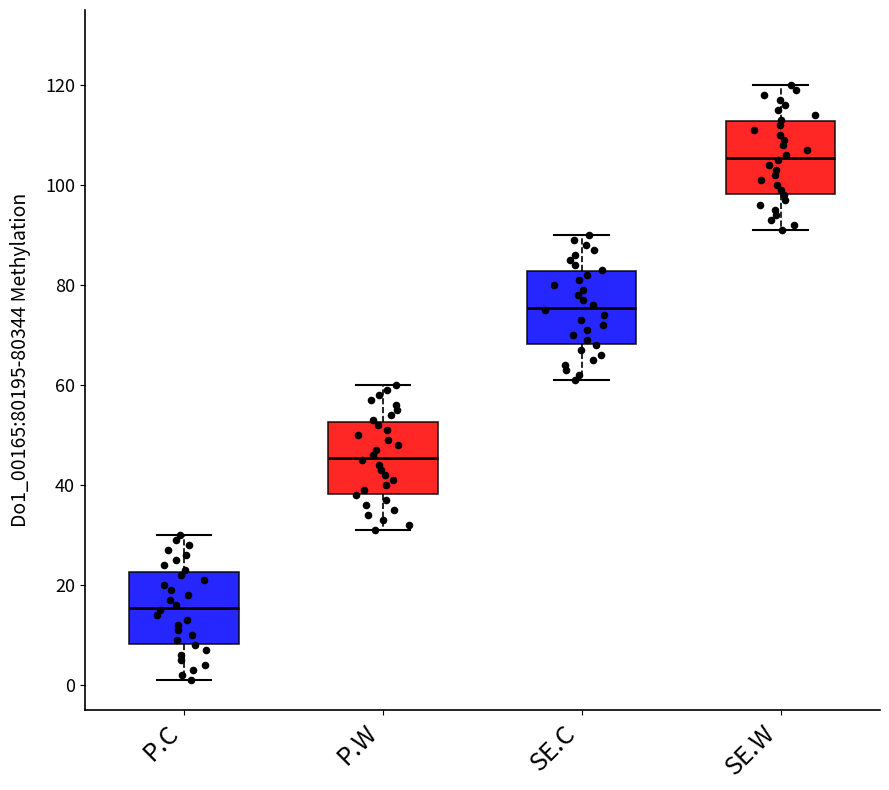

Reading left to right, transcribe this box plot: for each box, give where its median line is, the range the box spans, and where its two whiskers end, as read against the y-axis. The values are not printed on the chart, so give them approximately, as read against the axis.

P.C: median 16, box 8 to 22, whiskers 2 to 30
P.W: median 46, box 38 to 52, whiskers 32 to 60
SE.C: median 76, box 68 to 82, whiskers 62 to 90
SE.W: median 106, box 98 to 112, whiskers 92 to 120